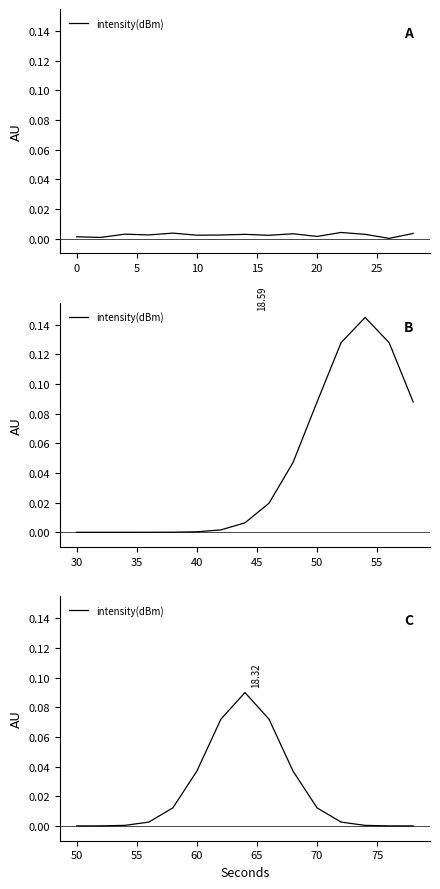

What is the sum of all values?

0.3